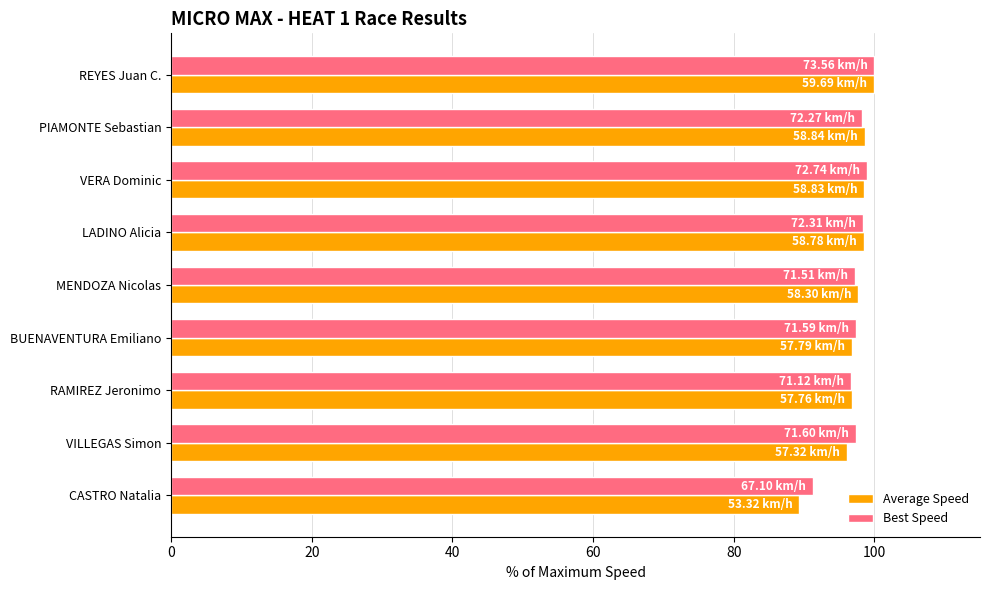

Which series has the widest spread of values?

Average Speed